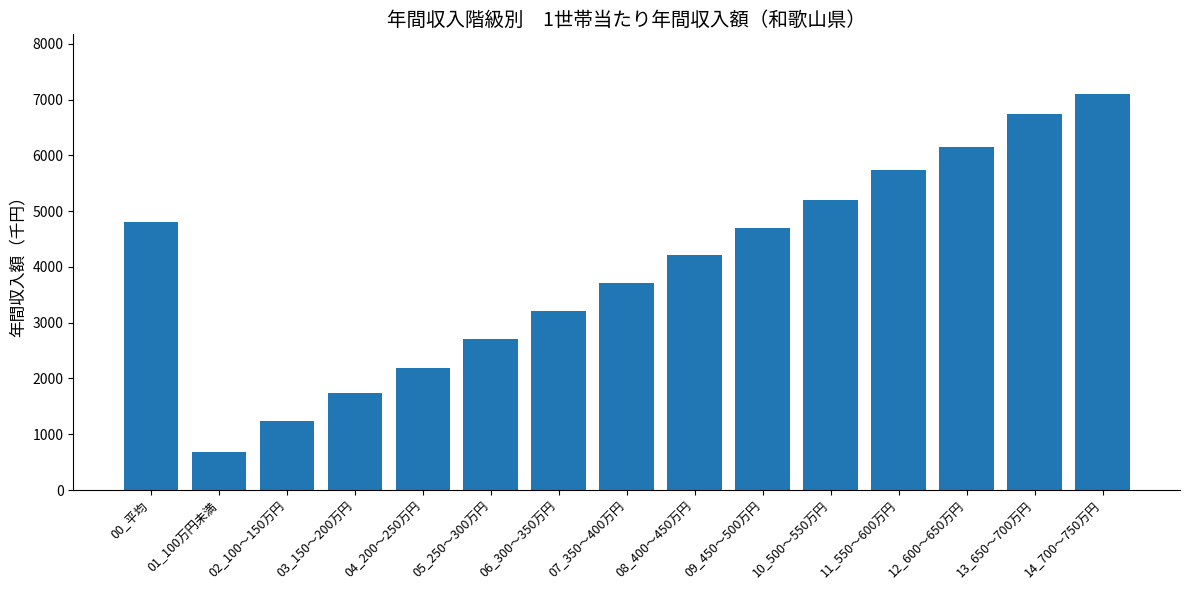

Rank the categories by value from lowest to highest.

01_100万円未満, 02_100～150万円, 03_150～200万円, 04_200～250万円, 05_250～300万円, 06_300～350万円, 07_350～400万円, 08_400～450万円, 09_450～500万円, 00_平均, 10_500～550万円, 11_550～600万円, 12_600～650万円, 13_650～700万円, 14_700～750万円